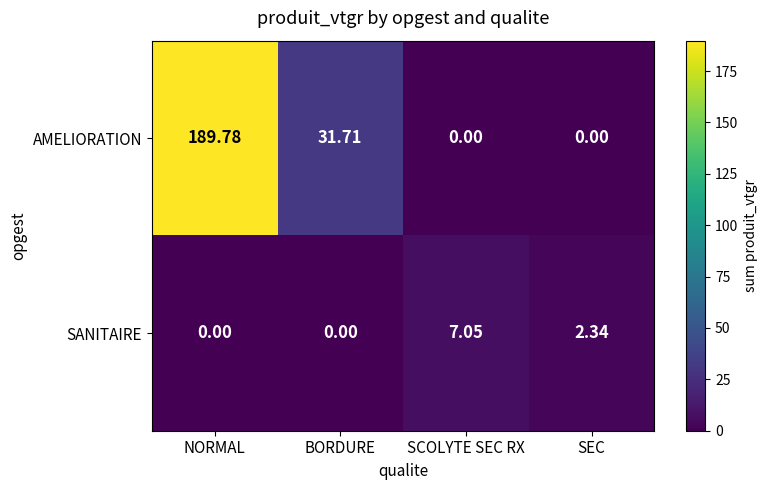

Which series has the largest range (max minus min)?

AMELIORATION